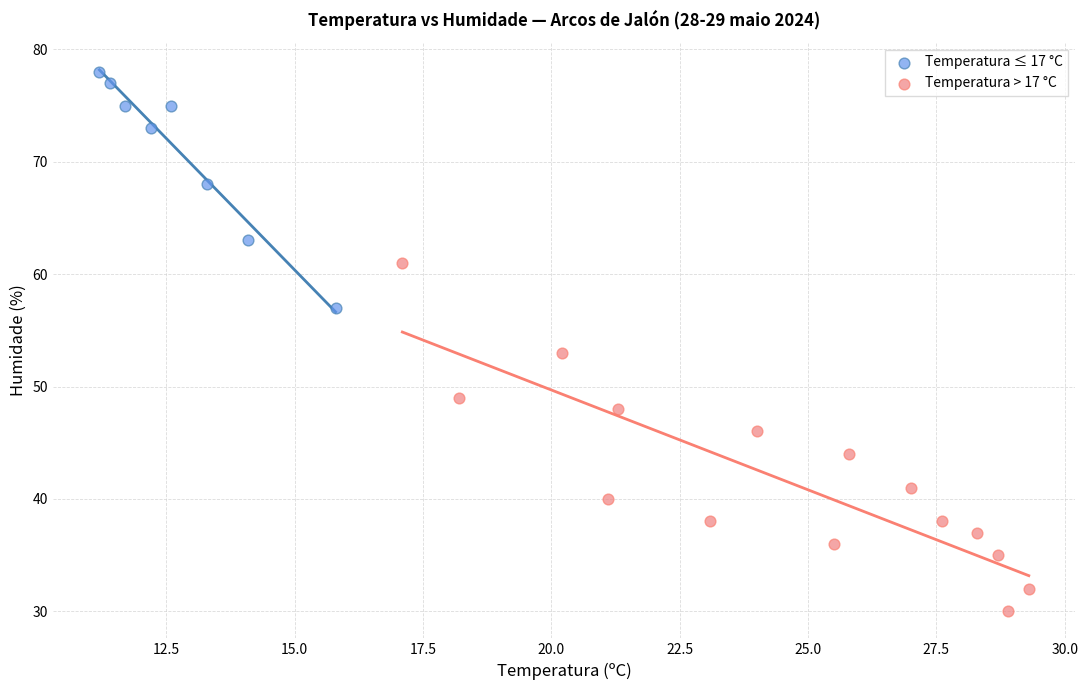

Which series reaches the maximum Y coordinate?

Temperatura ≤ 17 °C